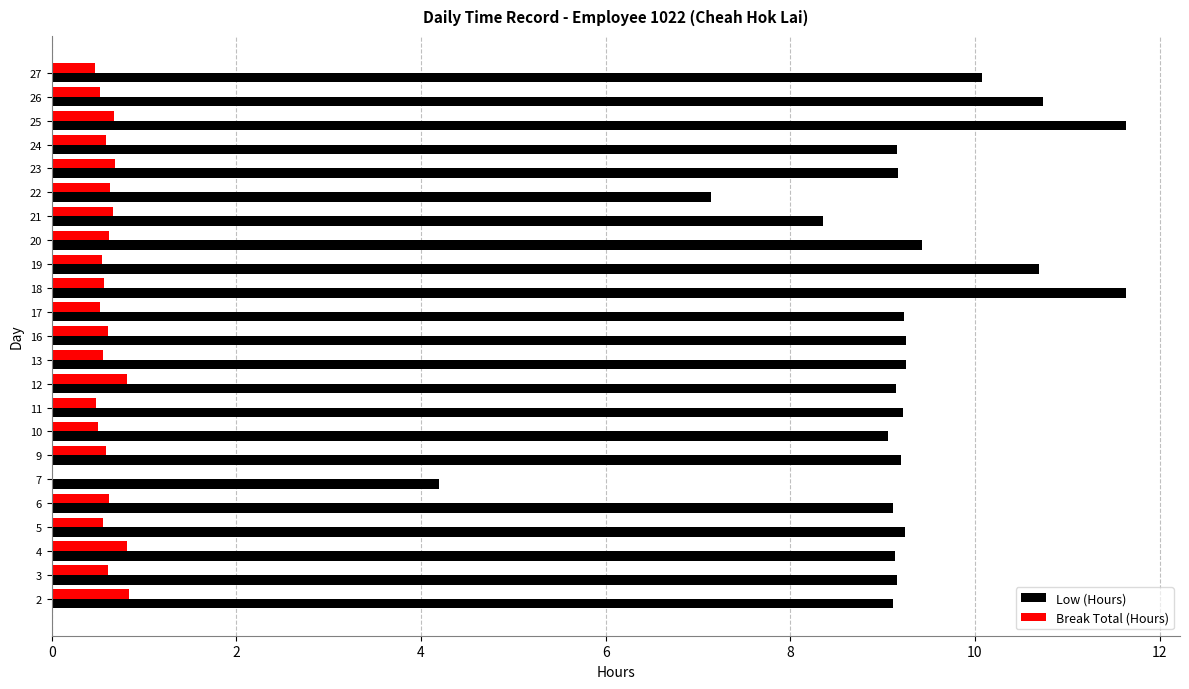

Which series has the largest total across all categories?

Low (Hours)